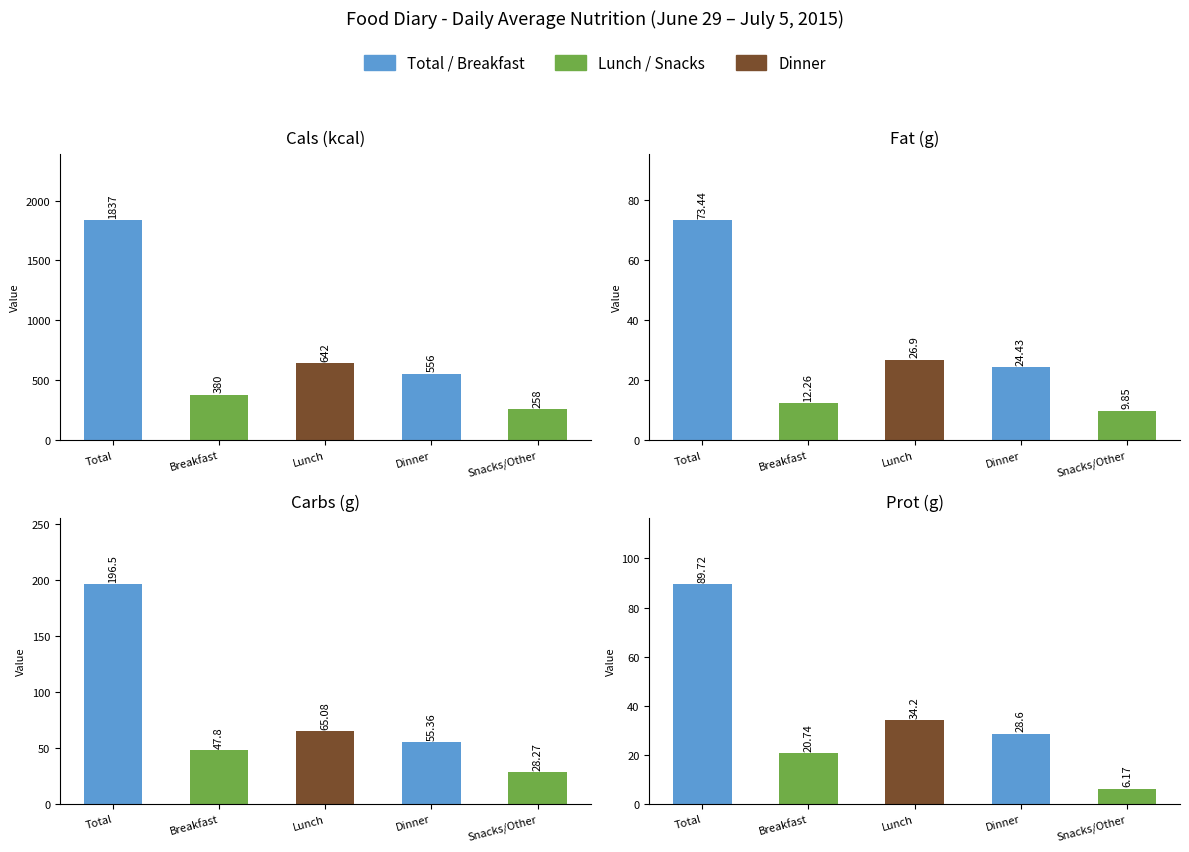

At which label does Prot (g) reach its peak?

Total